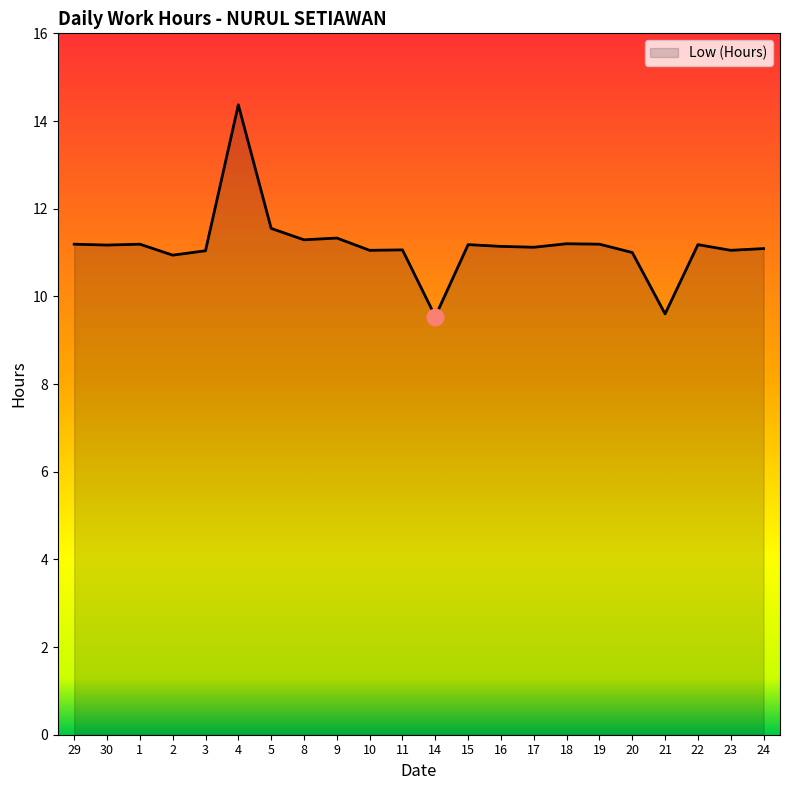

At which category does the chart reach its peak across all series?

4